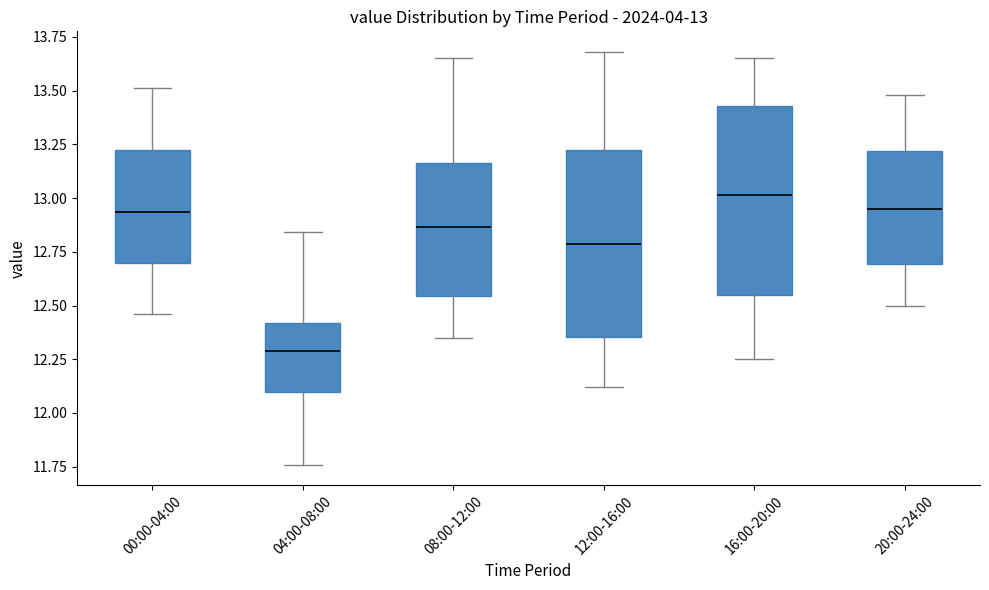

Which box has the highest median line?

16:00-20:00